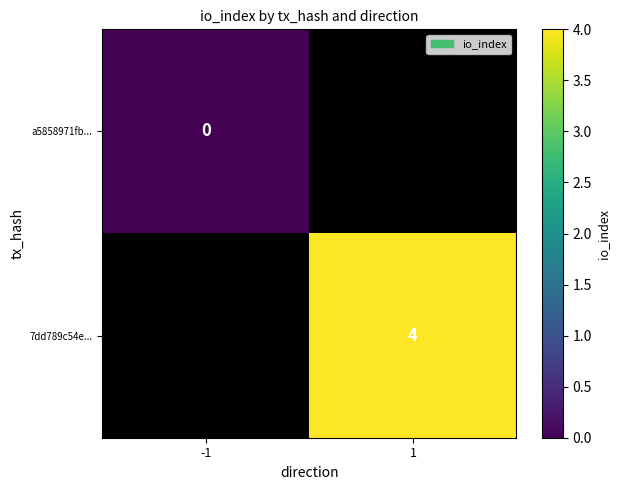

True or false: 7dd789c54e... has a value of 2 at 1.

False